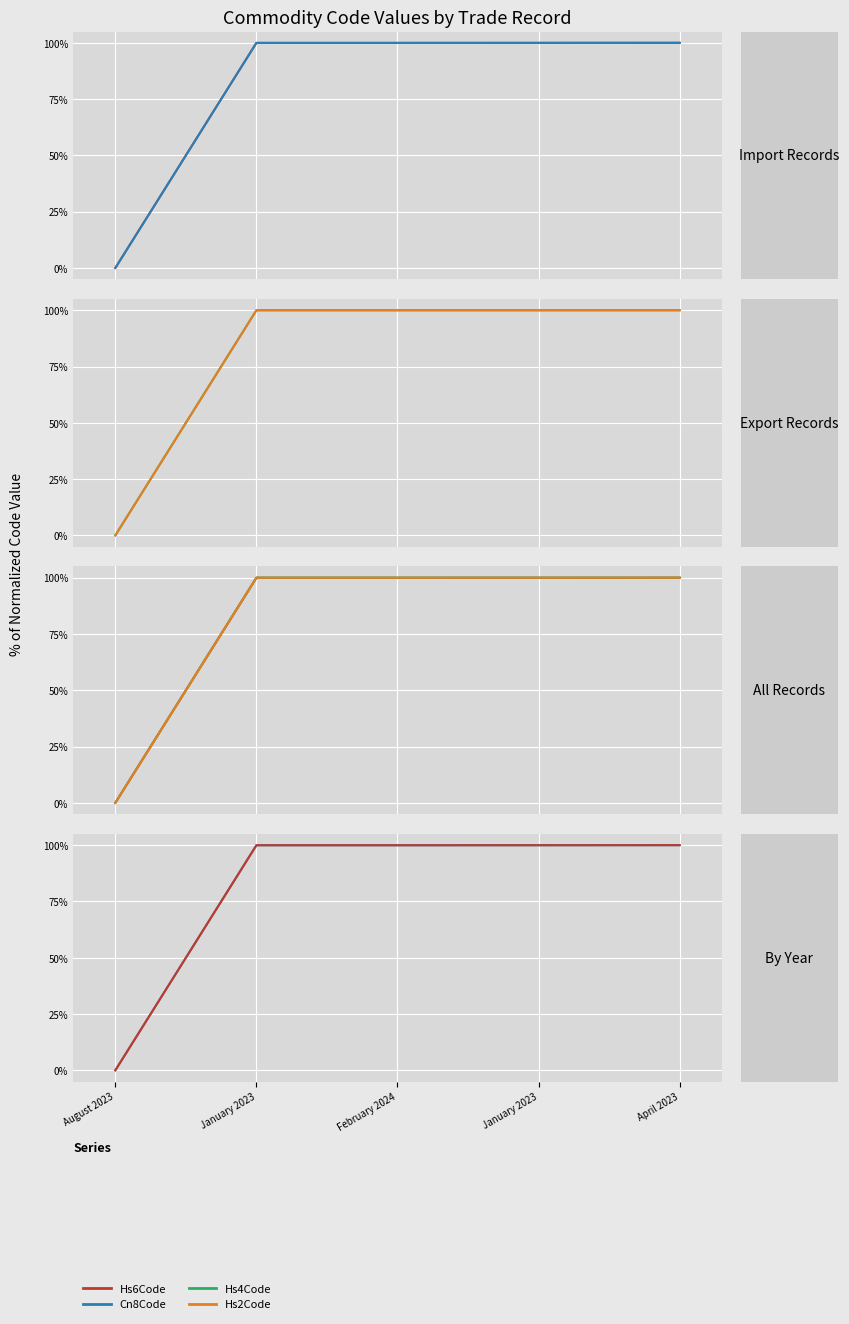

Is the value of Hs2Code at August 2023 greater than the value of Cn8Code at April 2023?

No